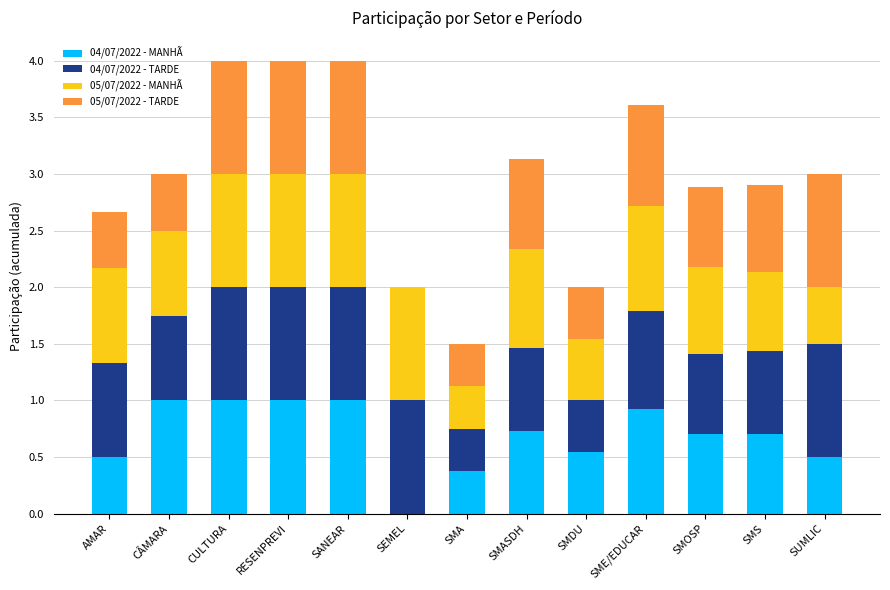

What is the total value across all series at SMDU?

2.0